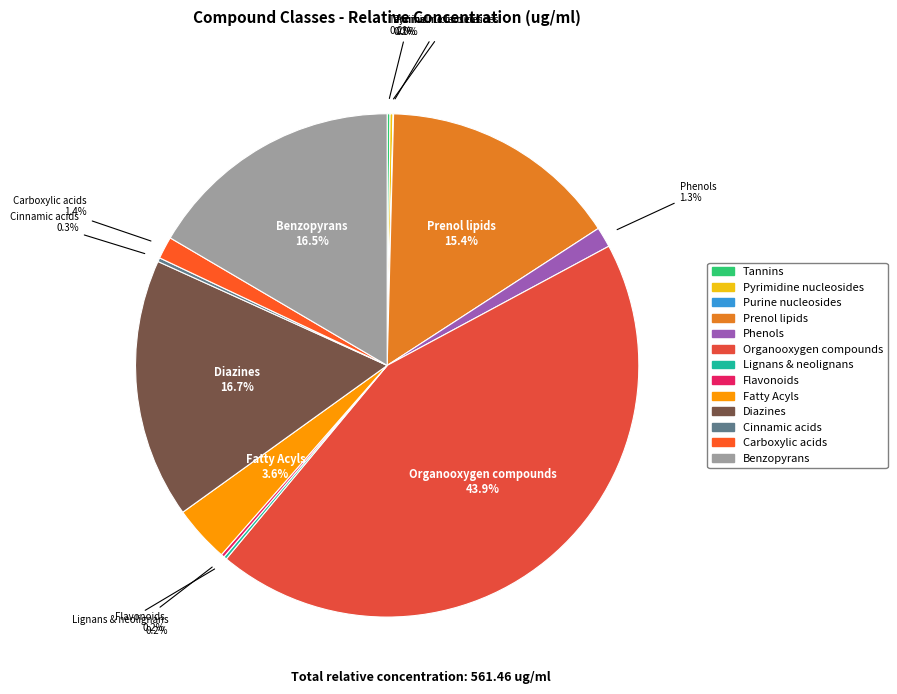

Do Diazines and Prenol lipids together represent more than half of the pie?

No